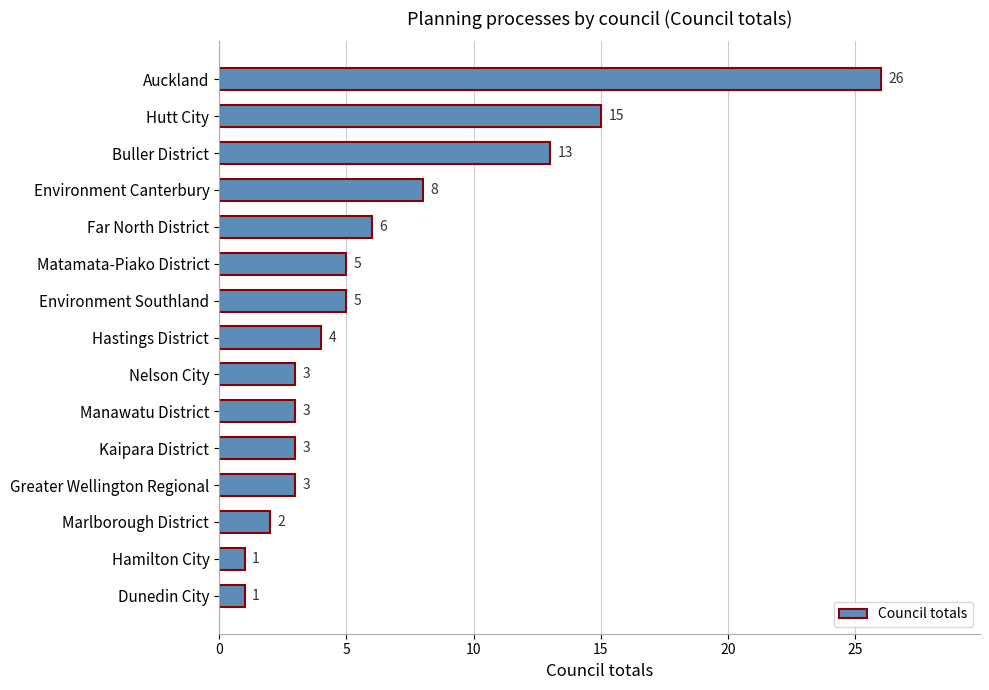

What is the smallest value displayed?

1